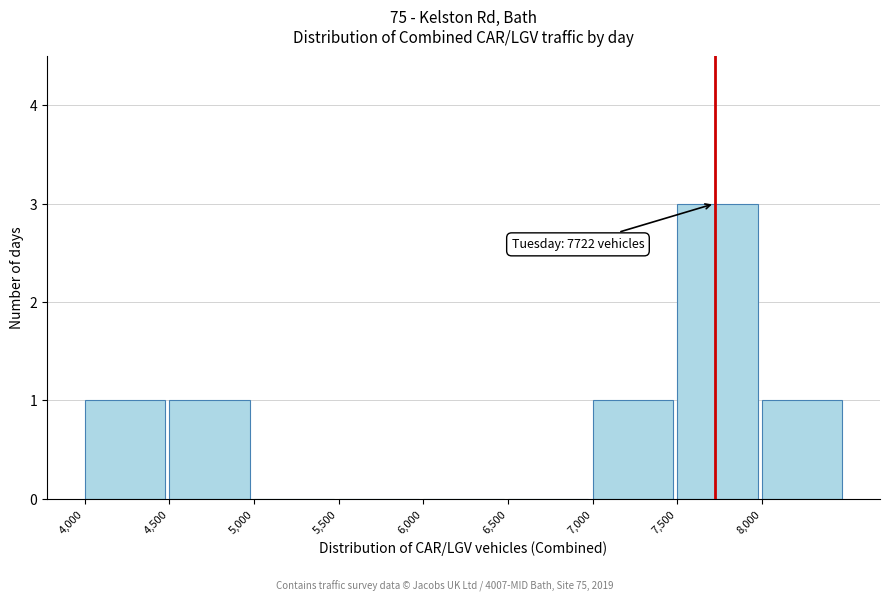

Over which range of the x-axis is the bar tallest?

7500 to 8000